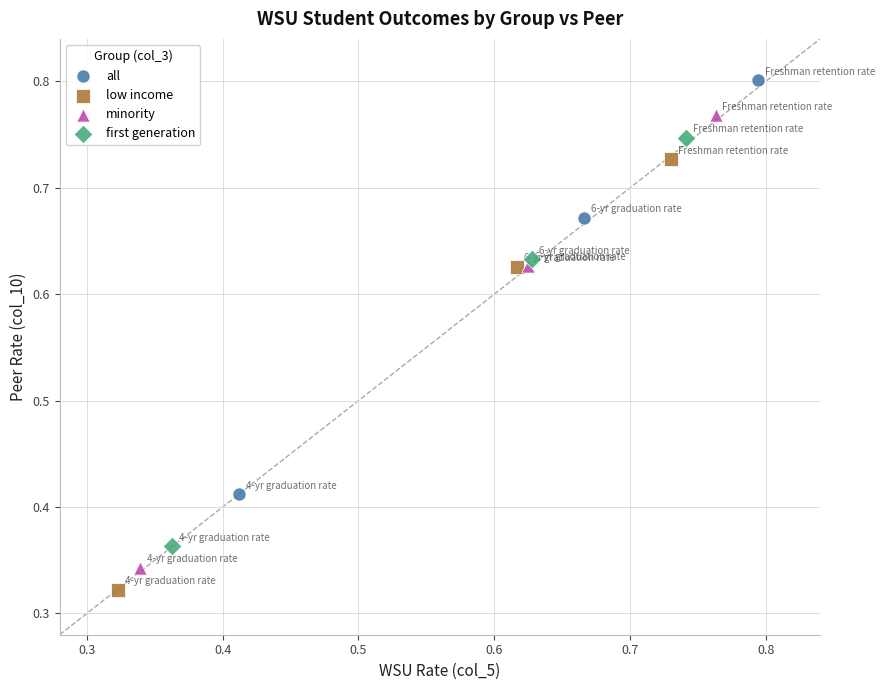

What are all the series names shown in the legend?

all, low income, minority, first generation